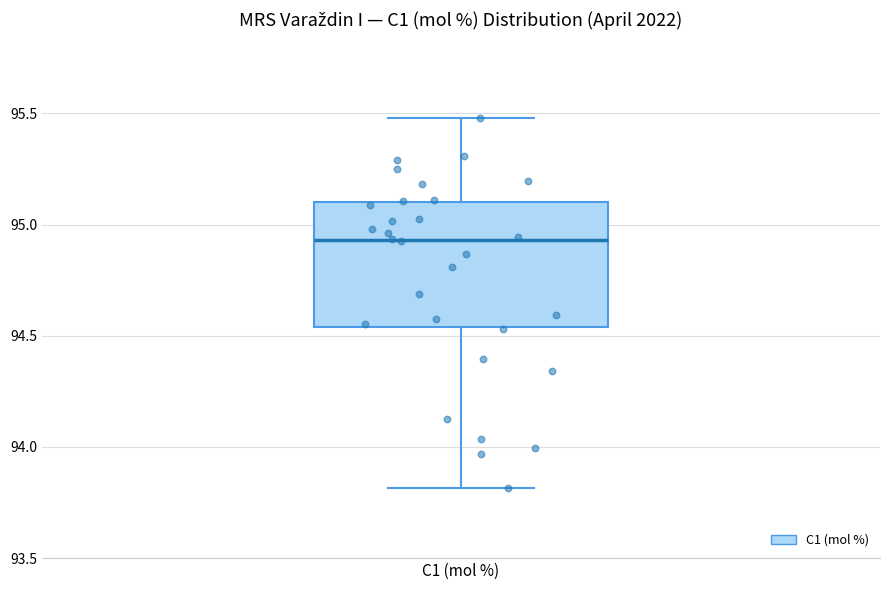

Read this box plot against the y-axis: the position of the median line, the range covered by the box, and the ends of both whiskers. The values are not printed on the chart, so give them approximately, as read against the axis.

median 94.95, box 94.55 to 95.10, whiskers 93.80 to 95.50